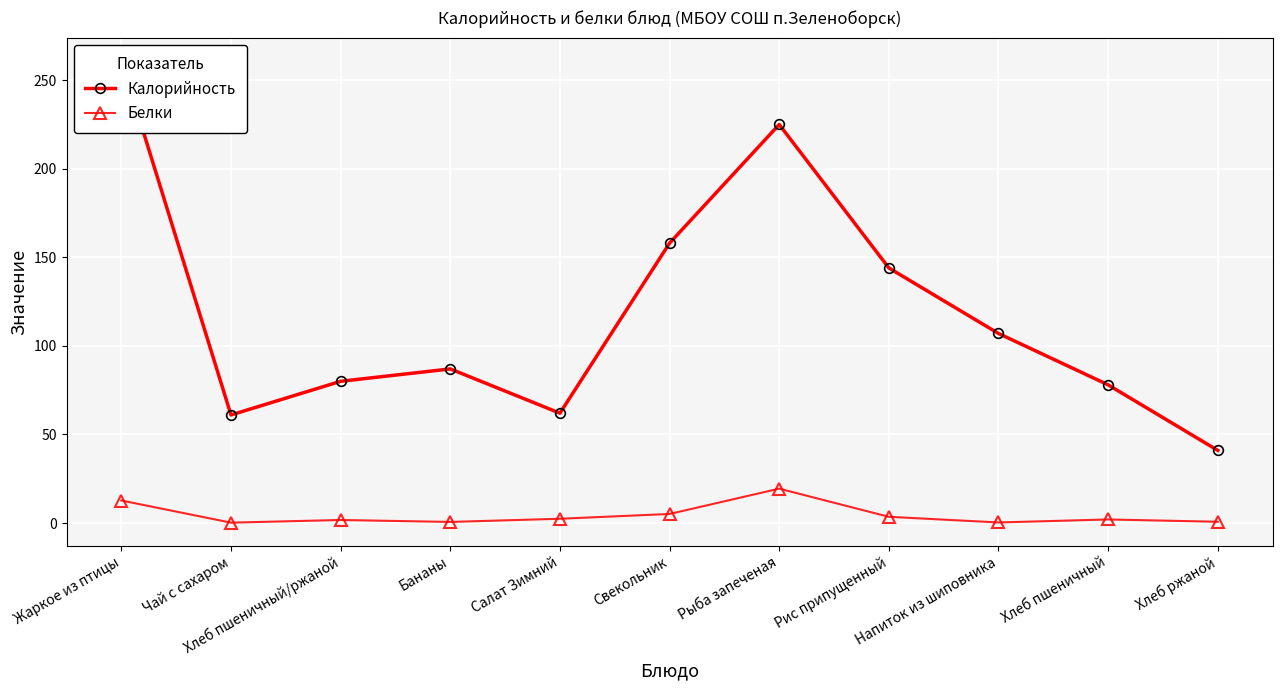

What is the sum of all Калорийность values?

1304.0